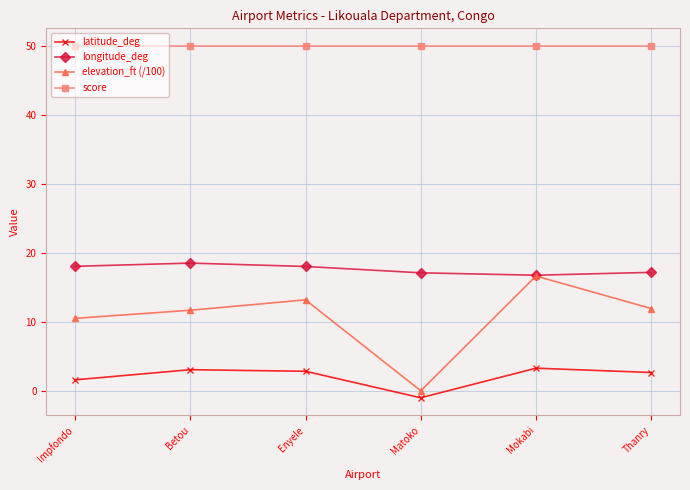

Is the value of longitude_deg at Thanry greater than the value of latitude_deg at Enyele?

Yes